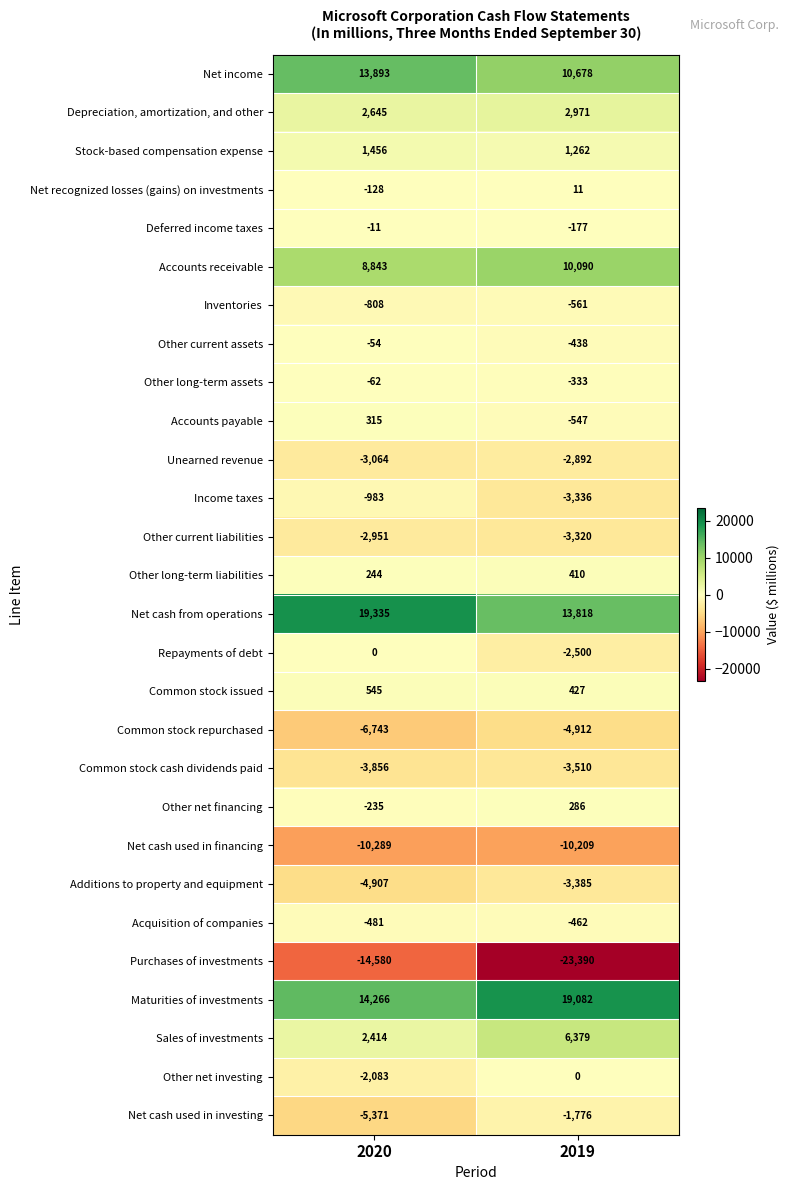

What is the highest value of the Additions to property and equipment series?

-3385